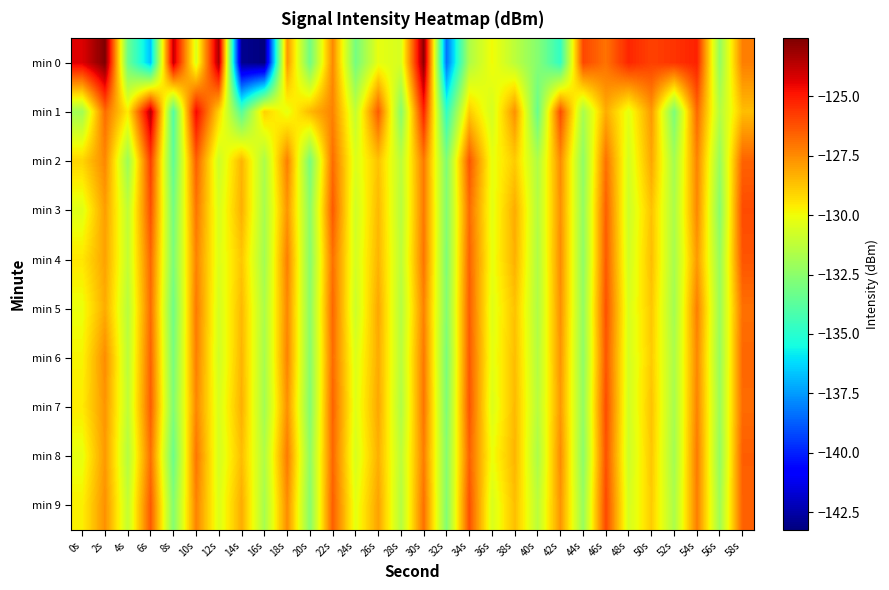

Reading right to left, what are all the values shown in this chart?

min 0: 58s=-127.2	56s=-132.3	54s=-125.2	52s=-125.6	50s=-125.9	48s=-125.3	46s=-127.0	44s=-126.0	42s=-134.7	40s=-132.7	38s=-131.3	36s=-129.9	34s=-131.6	32s=-138.3	30s=-122.8	28s=-130.6	26s=-130.2	24s=-133.1	22s=-127.4	20s=-133.2	18s=-127.7	16s=-143.3	14s=-142.9	12s=-123.3	10s=-130.5	8s=-123.9	6s=-136.7	4s=-133.3	2s=-122.6	0s=-124.3
min 1: 58s=-128.6	56s=-131.5	54s=-126.7	52s=-132.9	50s=-127.8	48s=-130.3	46s=-128.2	44s=-131.8	42s=-126.1	40s=-133.4	38s=-127.6	36s=-130.7	34s=-128.9	32s=-134.8	30s=-125.2	28s=-132.6	26s=-126.4	24s=-131.1	22s=-127.3	20s=-128.5	18s=-130.2	16s=-129.0	14s=-133.8	12s=-129.1	10s=-124.6	8s=-134.0	6s=-123.6	4s=-129.6	2s=-126.8	0s=-131.9
min 2: 58s=-126.6	56s=-132.2	54s=-127.3	52s=-131.9	50s=-128.1	48s=-130.7	46s=-126.9	44s=-132.4	42s=-127.5	40s=-131.6	38s=-128.9	36s=-130.2	34s=-126.3	32s=-132.8	30s=-127.1	28s=-131.3	26s=-128.7	24s=-130.5	22s=-126.8	20s=-133.0	18s=-127.2	16s=-131.7	14s=-128.4	12s=-130.9	10s=-126.5	8s=-133.6	6s=-125.8	4s=-132.1	2s=-127.4	0s=-129.1
min 3: 58s=-126.1	56s=-132.6	54s=-127.4	52s=-131.7	50s=-128.7	48s=-130.9	46s=-126.5	44s=-132.3	42s=-127.6	40s=-131.5	38s=-128.2	36s=-130.3	34s=-126.8	32s=-132.7	30s=-127.1	28s=-131.4	26s=-128.5	24s=-130.8	22s=-126.4	20s=-132.5	18s=-127.7	16s=-131.8	14s=-128.3	12s=-130.6	10s=-127.0	8s=-133.1	6s=-126.2	4s=-131.2	2s=-127.9	0s=-130.4
min 4: 58s=-126.3	56s=-132.2	54s=-127.8	52s=-131.8	50s=-128.6	48s=-130.8	46s=-126.4	44s=-132.4	42s=-127.5	40s=-131.6	38s=-128.3	36s=-130.2	34s=-126.6	32s=-132.8	30s=-127.0	28s=-131.3	26s=-128.4	24s=-130.7	22s=-126.9	20s=-132.6	18s=-127.2	16s=-131.9	14s=-128.8	12s=-130.5	10s=-127.3	8s=-132.9	6s=-126.7	4s=-131.1	2s=-128.0	0s=-129.5
min 5: 58s=-126.9	56s=-132.1	54s=-127.2	52s=-131.9	50s=-128.8	48s=-130.6	46s=-126.2	44s=-132.3	42s=-127.6	40s=-131.6	38s=-128.7	36s=-130.4	34s=-126.5	32s=-132.7	30s=-127.3	28s=-131.5	26s=-128.1	24s=-130.9	22s=-126.7	20s=-132.5	18s=-127.4	16s=-131.7	14s=-128.5	12s=-130.7	10s=-127.1	8s=-133.2	6s=-126.8	4s=-131.4	2s=-128.2	0s=-130.1
min 6: 58s=-126.7	56s=-132.2	54s=-127.4	52s=-131.7	50s=-128.9	48s=-130.7	46s=-126.3	44s=-132.4	42s=-127.7	40s=-131.5	38s=-128.6	36s=-130.3	34s=-126.4	32s=-132.9	30s=-127.1	28s=-131.4	26s=-128.2	24s=-130.5	22s=-126.8	20s=-132.6	18s=-127.3	16s=-131.8	14s=-128.4	12s=-130.8	10s=-127.2	8s=-133.0	6s=-126.6	4s=-131.3	2s=-127.5	0s=-129.8
min 7: 58s=-126.8	56s=-132.1	54s=-127.3	52s=-131.8	50s=-128.7	48s=-130.8	46s=-126.1	44s=-132.3	42s=-127.8	40s=-131.4	38s=-128.5	36s=-130.5	34s=-126.3	32s=-132.8	30s=-127.0	28s=-131.6	26s=-128.1	24s=-130.4	22s=-126.6	20s=-132.7	18s=-127.6	16s=-131.9	14s=-128.3	12s=-130.6	10s=-127.4	8s=-132.8	6s=-126.5	4s=-131.2	2s=-127.7	0s=-129.6
min 8: 58s=-126.5	56s=-132.3	54s=-127.1	52s=-131.9	50s=-128.8	48s=-130.9	46s=-126.2	44s=-132.5	42s=-127.5	40s=-131.7	38s=-128.4	36s=-130.1	34s=-126.6	32s=-132.6	30s=-127.2	28s=-131.3	26s=-128.3	24s=-130.6	22s=-126.7	20s=-132.4	18s=-127.1	16s=-131.6	14s=-128.6	12s=-130.7	10s=-127.0	8s=-133.3	6s=-126.9	4s=-131.5	2s=-127.8	0s=-130.2
min 9: 58s=-126.6	56s=-132.0	54s=-127.2	52s=-131.7	50s=-128.9	48s=-130.7	46s=-126.0	44s=-132.2	42s=-127.7	40s=-131.3	38s=-128.6	36s=-130.6	34s=-126.2	32s=-132.7	30s=-126.9	28s=-131.5	26s=-128.0	24s=-130.3	22s=-126.5	20s=-132.6	18s=-127.5	16s=-131.8	14s=-128.2	12s=-130.5	10s=-127.3	8s=-132.7	6s=-126.4	4s=-131.1	2s=-127.6	0s=-129.7